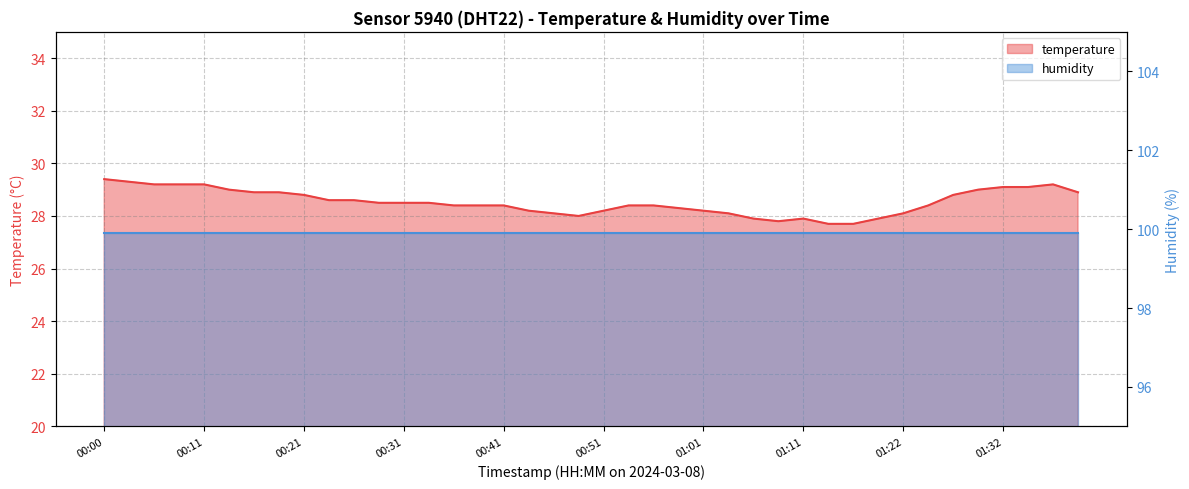

Where is the data nearest to the value 28?

00:49